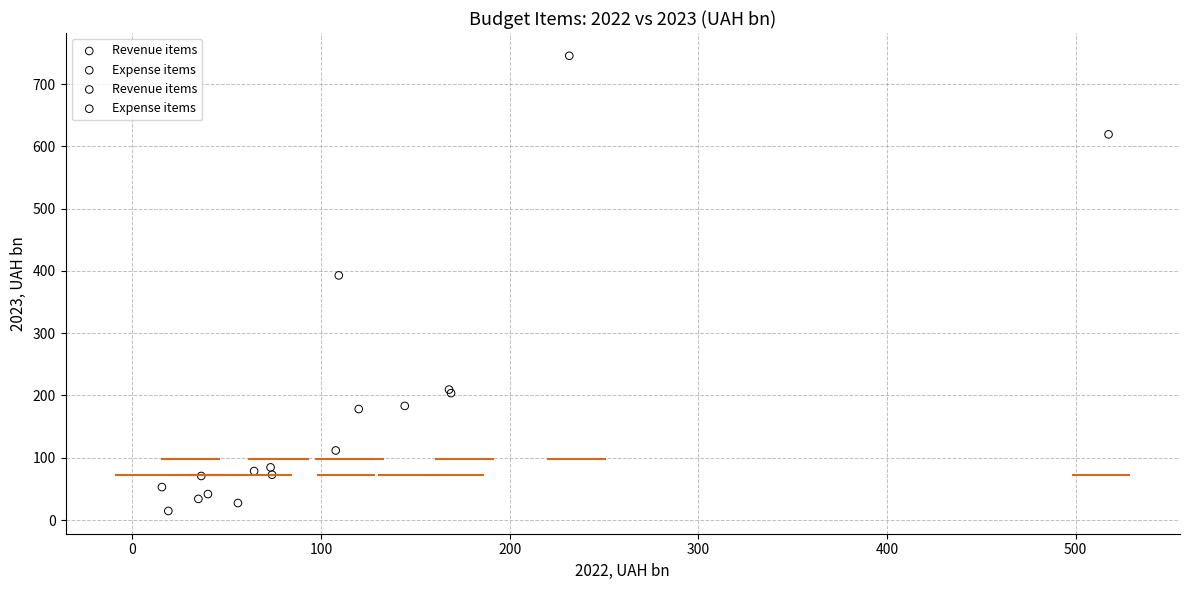

Which series reaches the maximum Y coordinate?

Expense items